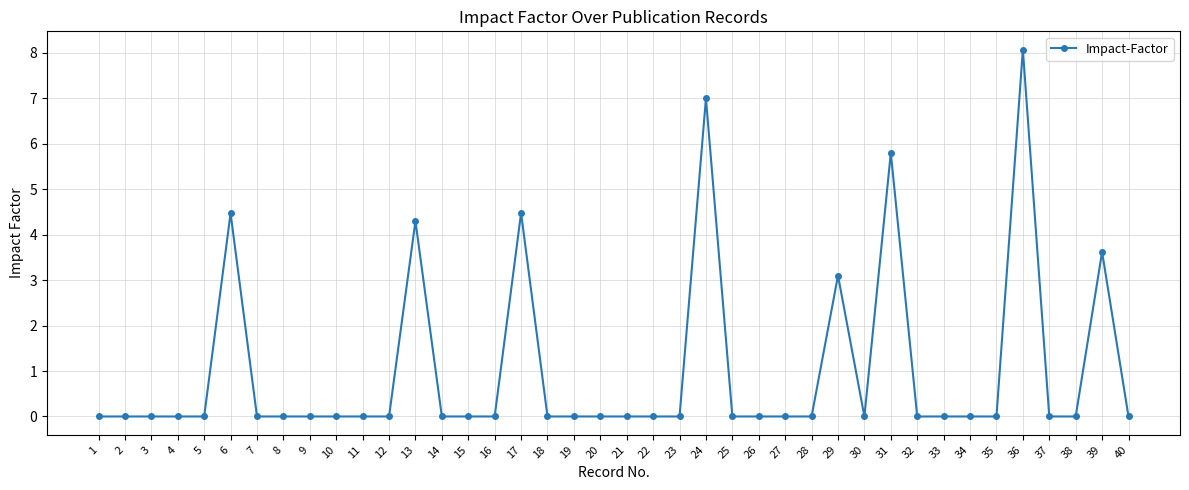

Reading left to right, what are all the values shown in this chart?

1=0.0	2=0.0	3=0.0	4=0.0	5=0.0	6=4.5	7=0.0	8=0.0	9=0.0	10=0.0	11=0.0	12=0.0	13=4.3	14=0.0	15=0.0	16=0.0	17=4.5	18=0.0	19=0.0	20=0.0	21=0.0	22=0.0	23=0.0	24=7.0	25=0.0	26=0.0	27=0.0	28=0.0	29=3.1	30=0.0	31=5.8	32=0.0	33=0.0	34=0.0	35=0.0	36=8.1	37=0.0	38=0.0	39=3.6	40=0.0